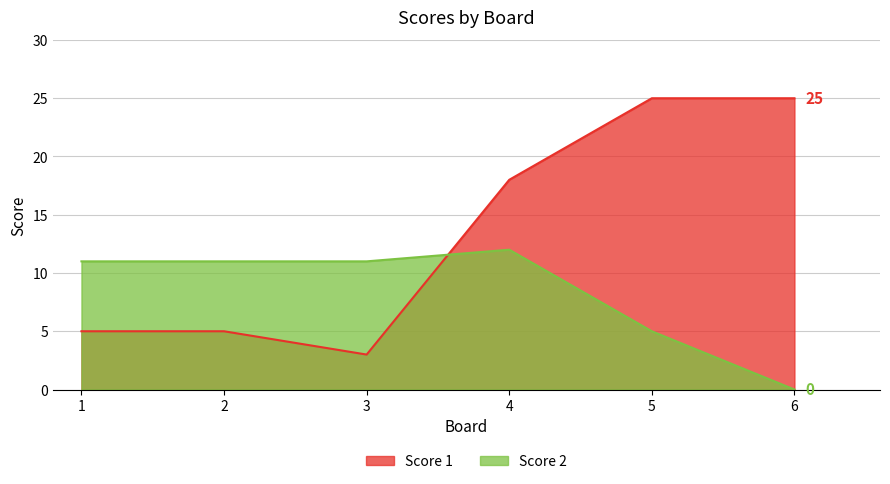

Reading left to right, extract all data points from this chart.

Score 1: 5	5	3	18	25	25
Score 2: 11	11	11	12	5	0